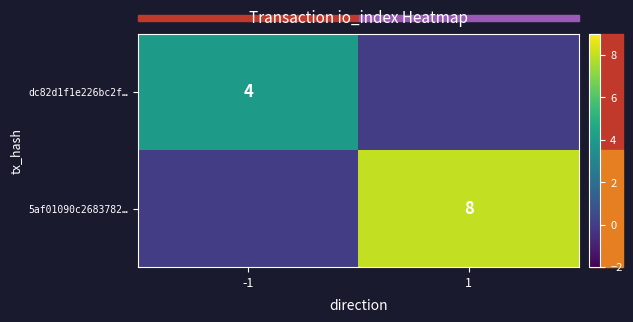

True or false: dc82d1f1e226bc2f… has a value of 2 at -1.

False